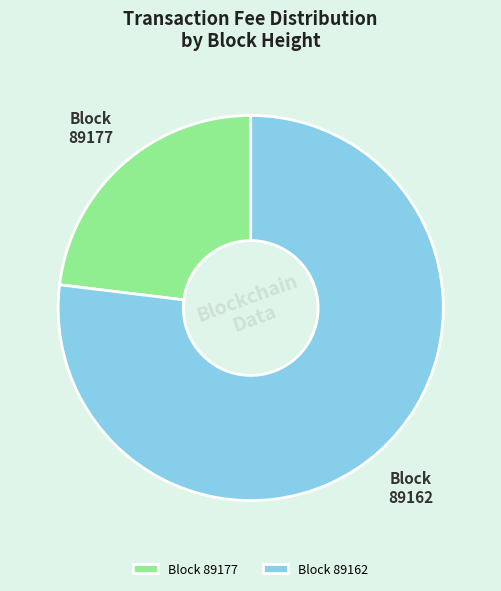

Combined, do Block 89177 and Block 89162 account for over 50%?

Yes